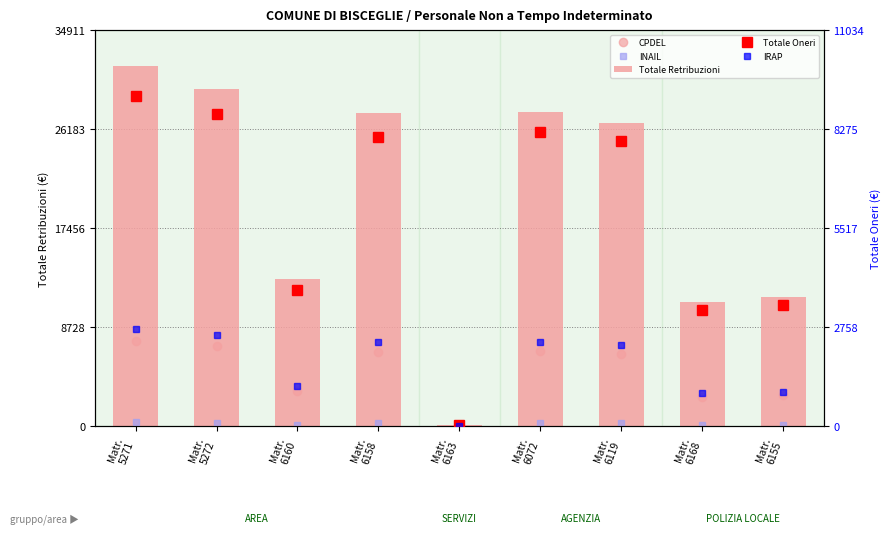

What is the greatest value displayed?

31737.6